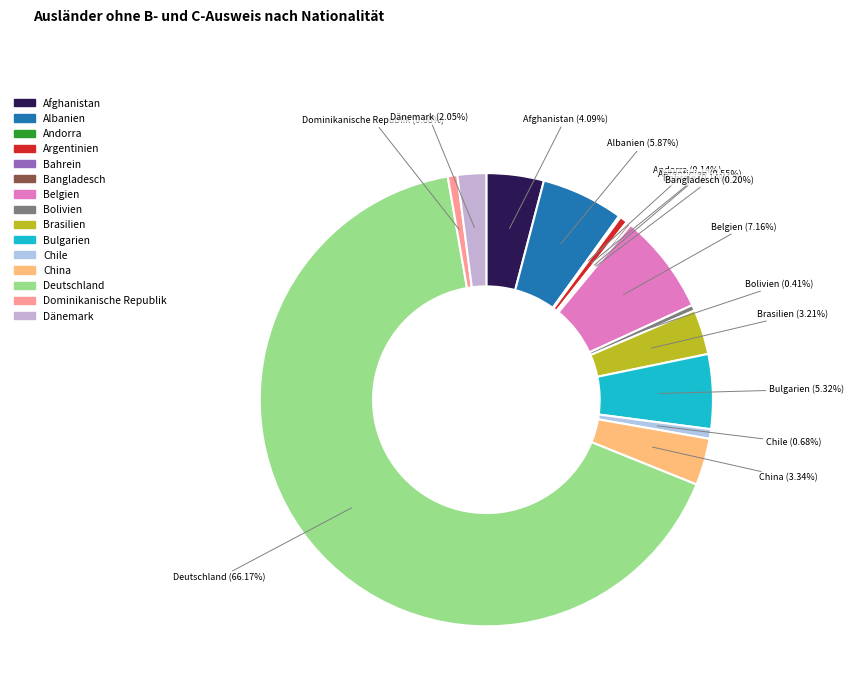

What is the ratio of the value at Belgien to the value at Brasilien?

2.2